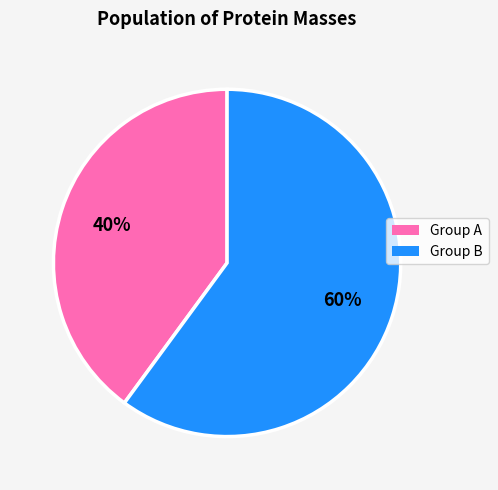

To the nearest percent, what is the average slice percentage?

50%